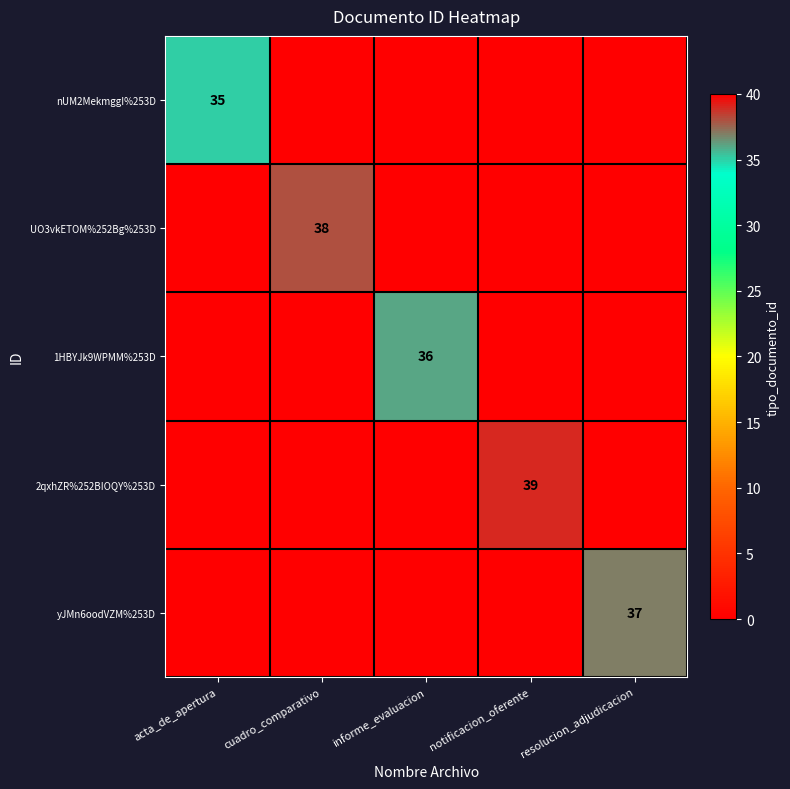

Is it true that 1HBYJk9WPMM%253D equals 9 at informe_evaluacion?

False